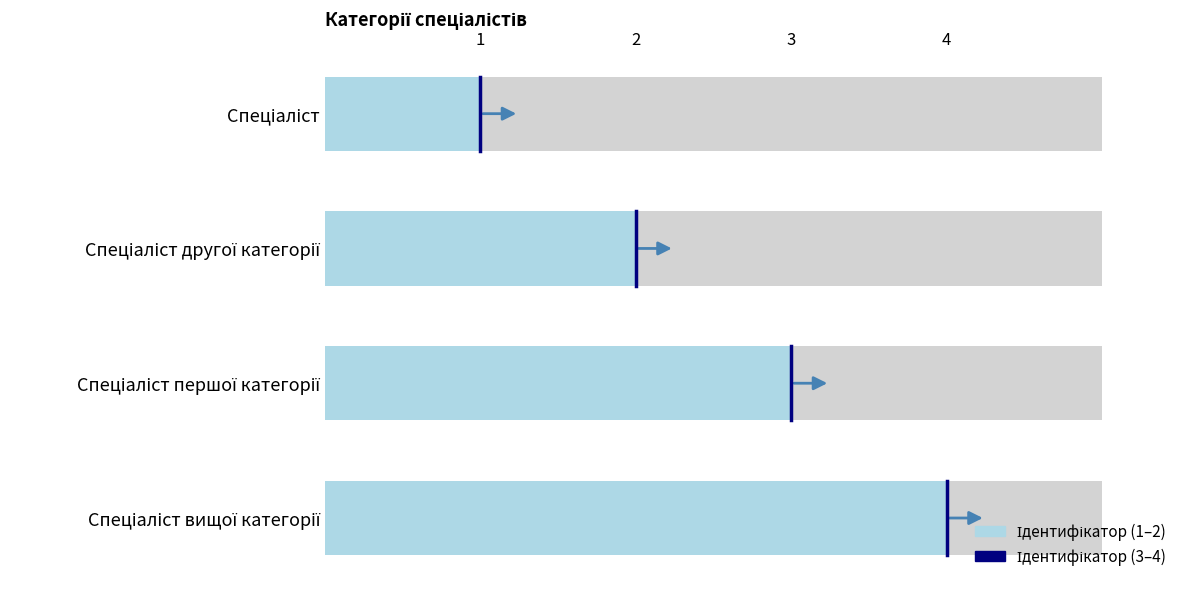

Which has a higher value, Спеціаліст or Спеціаліст першої категорії?

Спеціаліст першої категорії